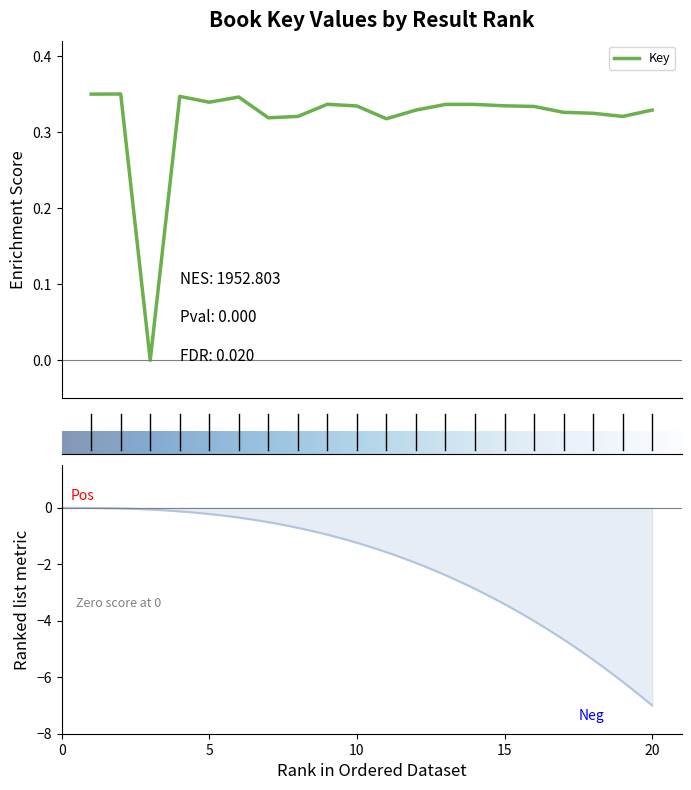

How many positive values are there?

19